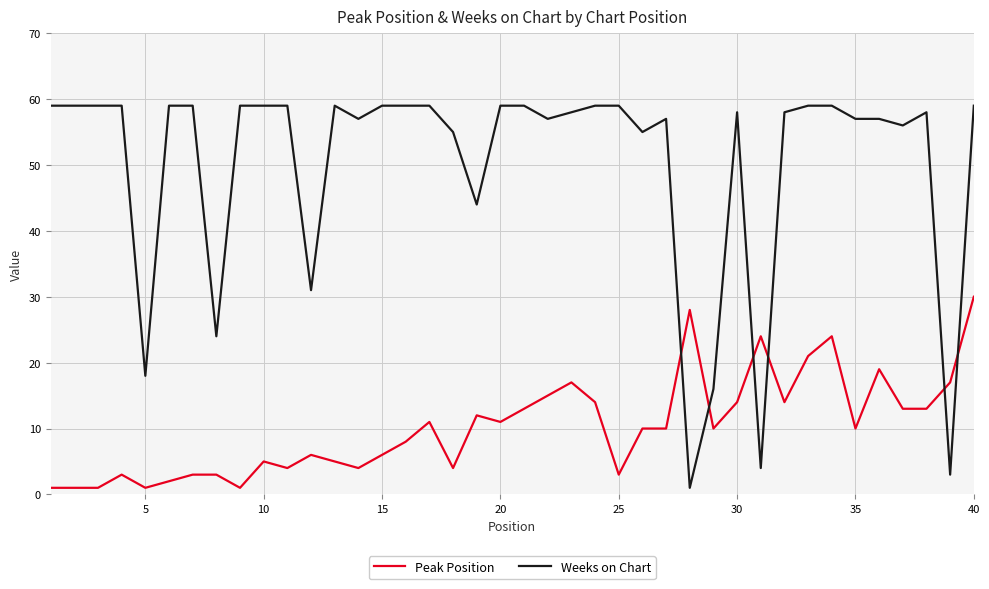

True or false: Weeks on Chart and Peak Position cross at least once.

True